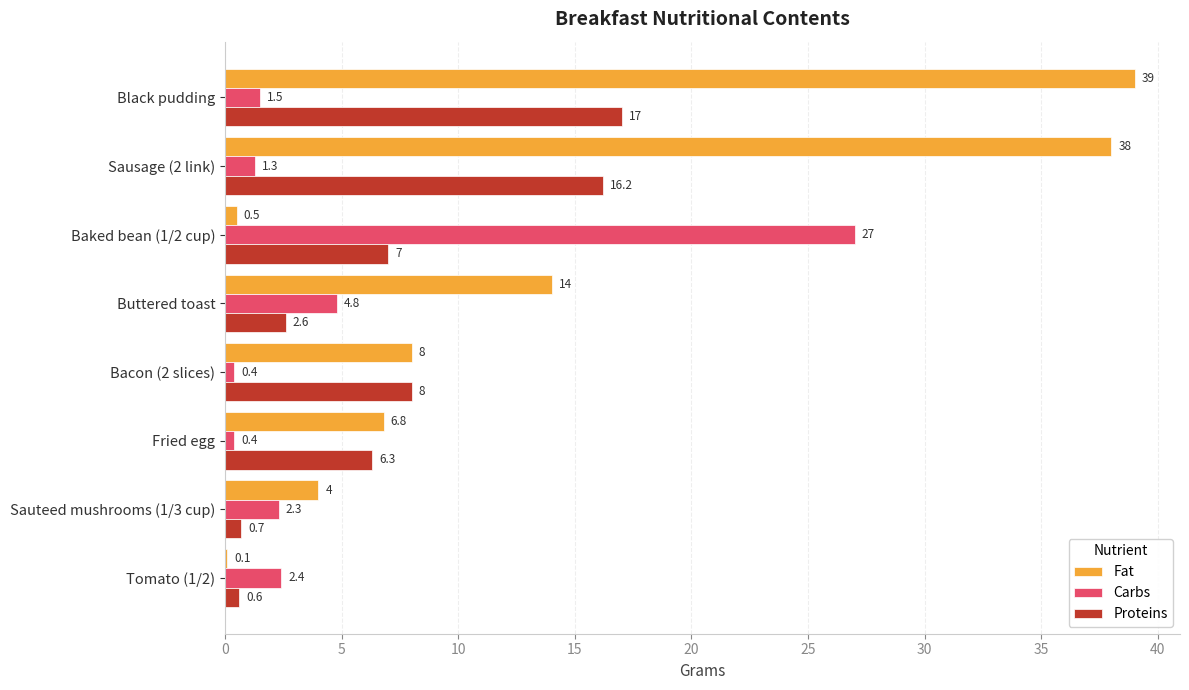

What is the sum of all Fat values?

110.4